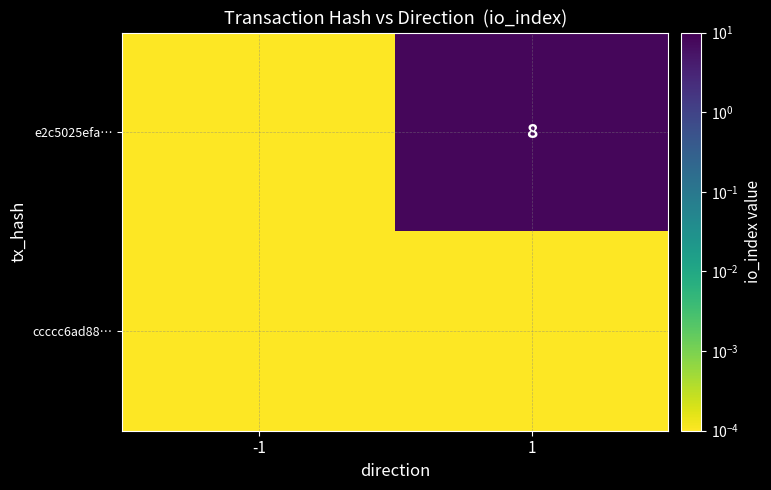

Is it true that e2c5025efa… equals 2.2 at 1?

False